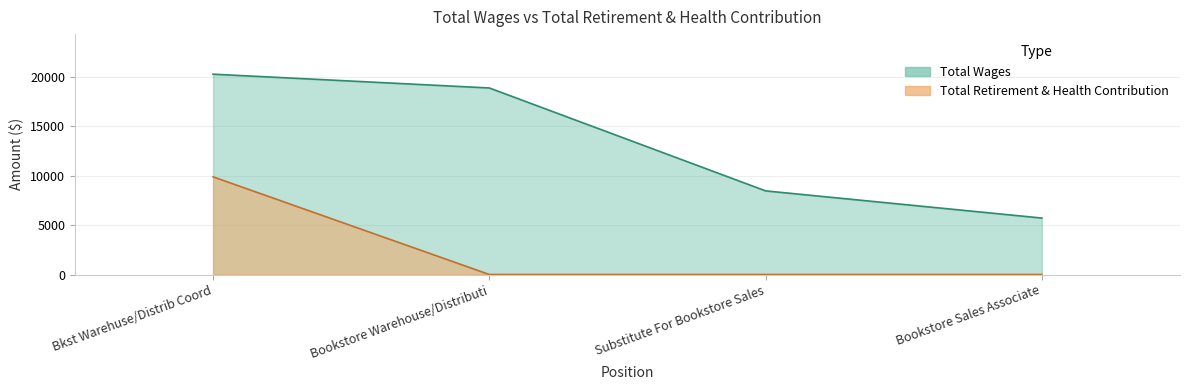

The value of Total Wages at Bookstore Sales Associate is 1732. True or false?

False